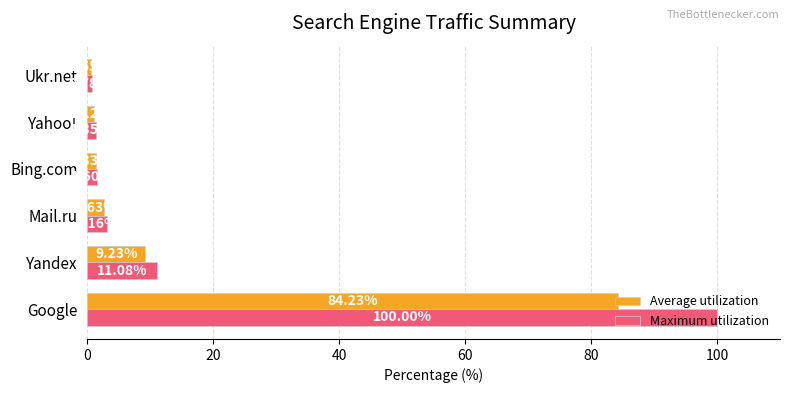

At which label is Average utilization closest to 42?

Yandex